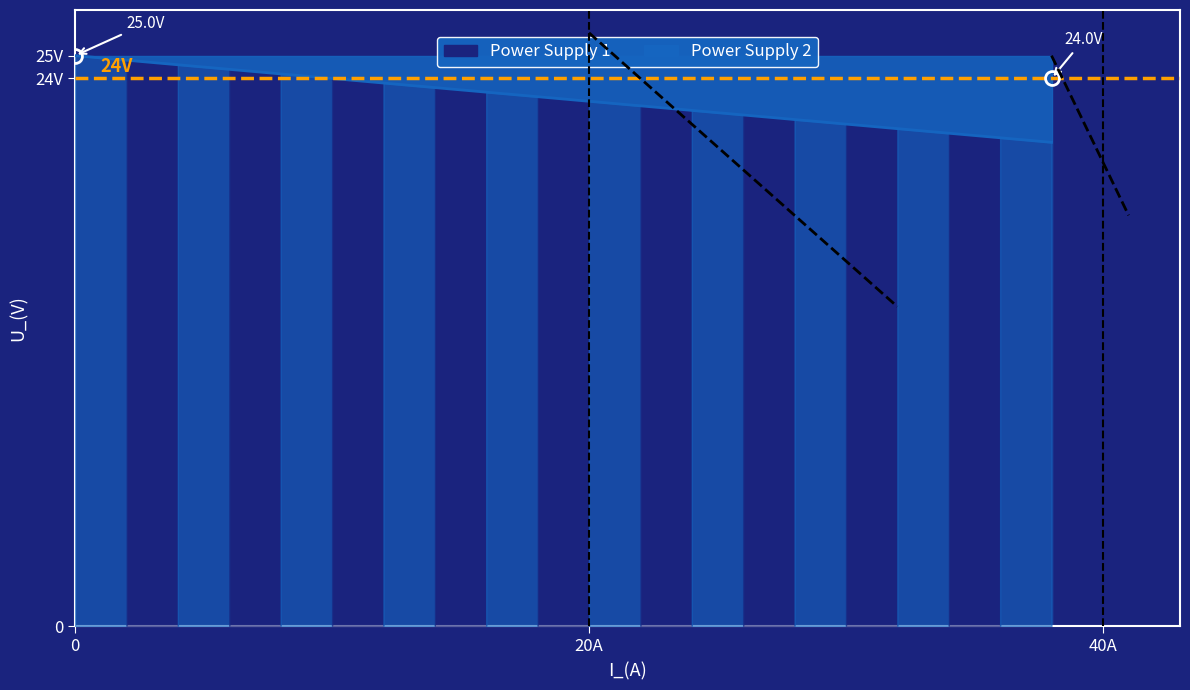

Which has a higher value, 20 or 4?

4